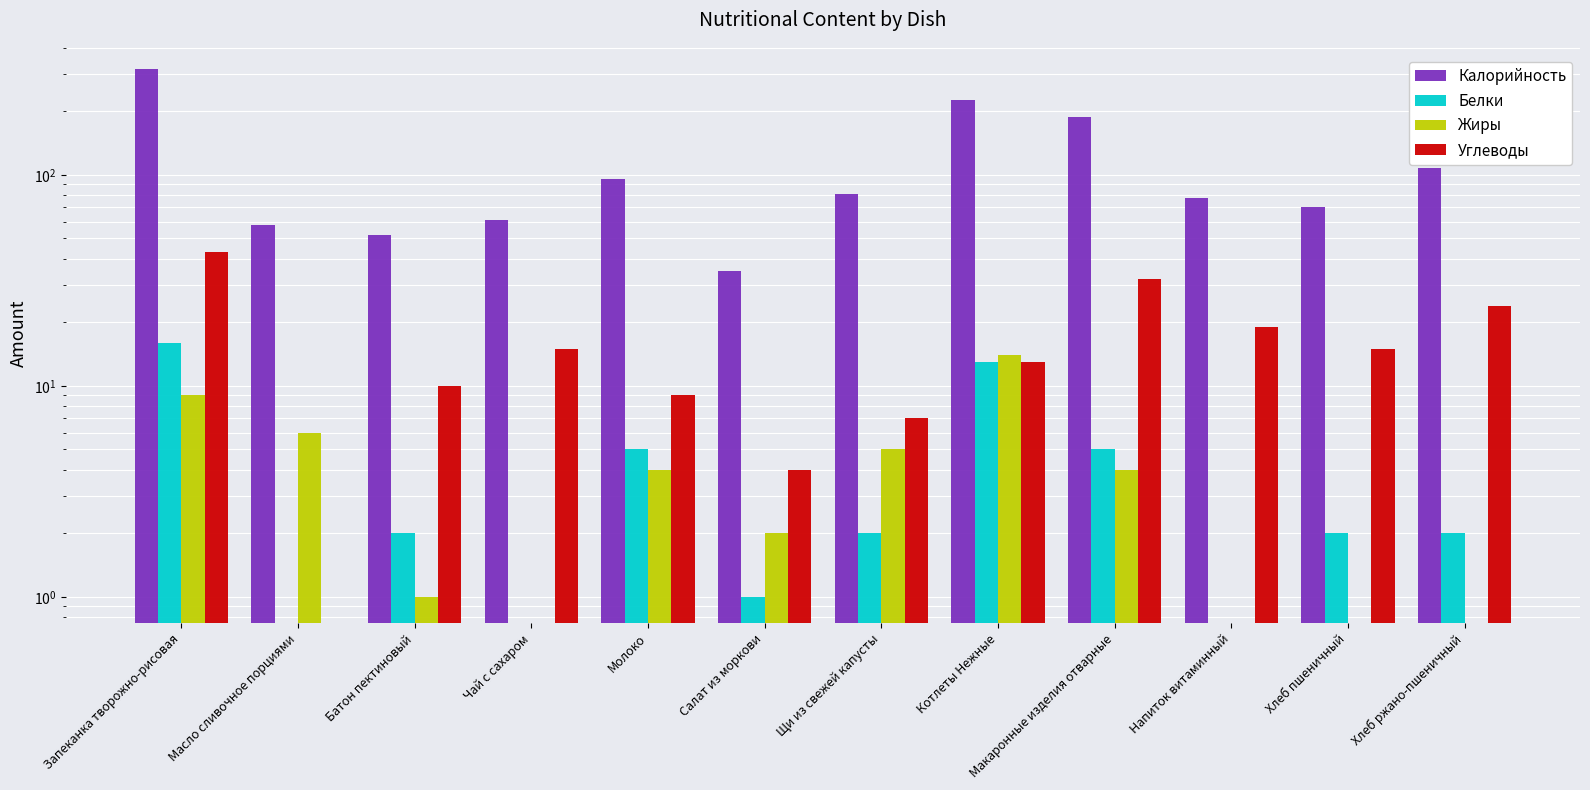

True or false: Калорийность has a value of 31 at Щи из свежей капусты.

False